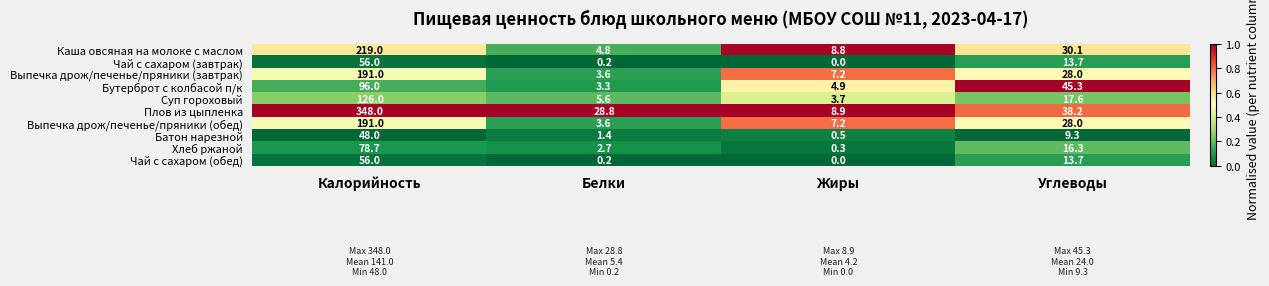

What is the total value across all series at Углеводы?

240.2